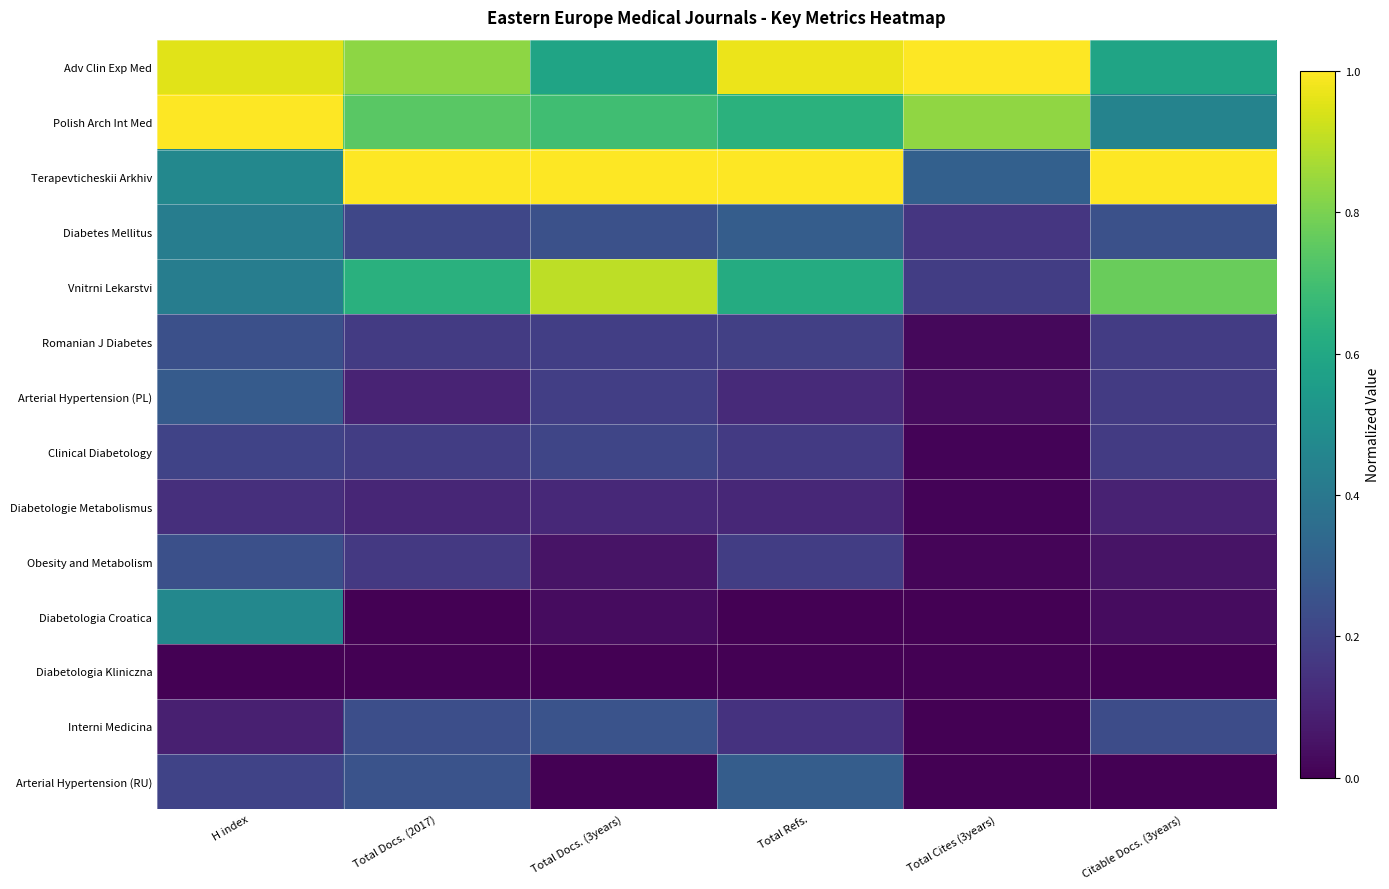

Reading left to right, what are all the values shown in this chart?

Adv Clin Exp Med: H index=1.0	Total Docs. (2017)=0.8	Total Docs. (3years)=0.6	Total Refs.=1.0	Total Cites (3years)=1.0	Citable Docs. (3years)=0.6
Polish Arch Int Med: H index=1.0	Total Docs. (2017)=0.7	Total Docs. (3years)=0.7	Total Refs.=0.6	Total Cites (3years)=0.8	Citable Docs. (3years)=0.4
Terapevticheskii Arkhiv: H index=0.5	Total Docs. (2017)=1.0	Total Docs. (3years)=1.0	Total Refs.=1.0	Total Cites (3years)=0.3	Citable Docs. (3years)=1.0
Diabetes Mellitus: H index=0.4	Total Docs. (2017)=0.2	Total Docs. (3years)=0.2	Total Refs.=0.3	Total Cites (3years)=0.2	Citable Docs. (3years)=0.2
Vnitrni Lekarstvi: H index=0.4	Total Docs. (2017)=0.6	Total Docs. (3years)=0.9	Total Refs.=0.6	Total Cites (3years)=0.2	Citable Docs. (3years)=0.8
Romanian J Diabetes: H index=0.2	Total Docs. (2017)=0.2	Total Docs. (3years)=0.2	Total Refs.=0.2	Total Cites (3years)=0.0	Citable Docs. (3years)=0.2
Arterial Hypertension (PL): H index=0.3	Total Docs. (2017)=0.1	Total Docs. (3years)=0.2	Total Refs.=0.1	Total Cites (3years)=0.0	Citable Docs. (3years)=0.2
Clinical Diabetology: H index=0.2	Total Docs. (2017)=0.2	Total Docs. (3years)=0.2	Total Refs.=0.2	Total Cites (3years)=0.0	Citable Docs. (3years)=0.2
Diabetologie Metabolismus: H index=0.1	Total Docs. (2017)=0.1	Total Docs. (3years)=0.1	Total Refs.=0.1	Total Cites (3years)=0.0	Citable Docs. (3years)=0.1
Obesity and Metabolism: H index=0.2	Total Docs. (2017)=0.2	Total Docs. (3years)=0.1	Total Refs.=0.2	Total Cites (3years)=0.0	Citable Docs. (3years)=0.1
Diabetologia Croatica: H index=0.5	Total Docs. (2017)=0.0	Total Docs. (3years)=0.0	Total Refs.=0.0	Total Cites (3years)=0.0	Citable Docs. (3years)=0.0
Diabetologia Kliniczna: H index=0.0	Total Docs. (2017)=0.0	Total Docs. (3years)=0.0	Total Refs.=0.0	Total Cites (3years)=0.0	Citable Docs. (3years)=0.0
Interni Medicina: H index=0.1	Total Docs. (2017)=0.2	Total Docs. (3years)=0.3	Total Refs.=0.1	Total Cites (3years)=0.0	Citable Docs. (3years)=0.2
Arterial Hypertension (RU): H index=0.2	Total Docs. (2017)=0.3	Total Docs. (3years)=0.0	Total Refs.=0.3	Total Cites (3years)=0.0	Citable Docs. (3years)=0.0